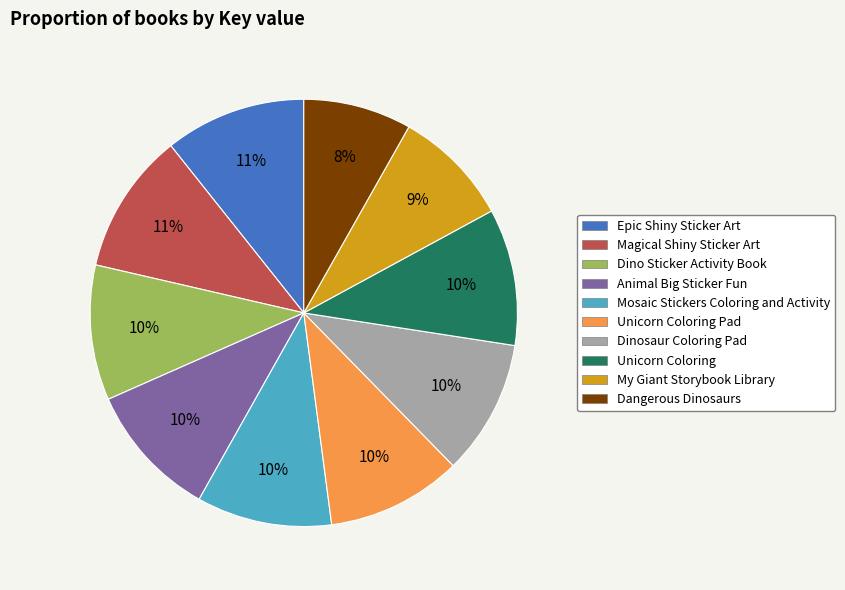

To the nearest percent, what portion does Mosaic Stickers Coloring and Activity represent?

10%